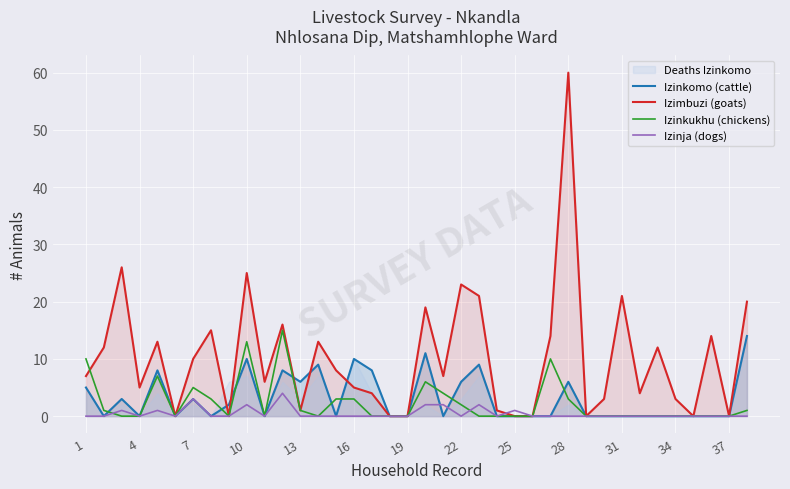

At which label does Izimbuzi (goats) reach its peak?

28